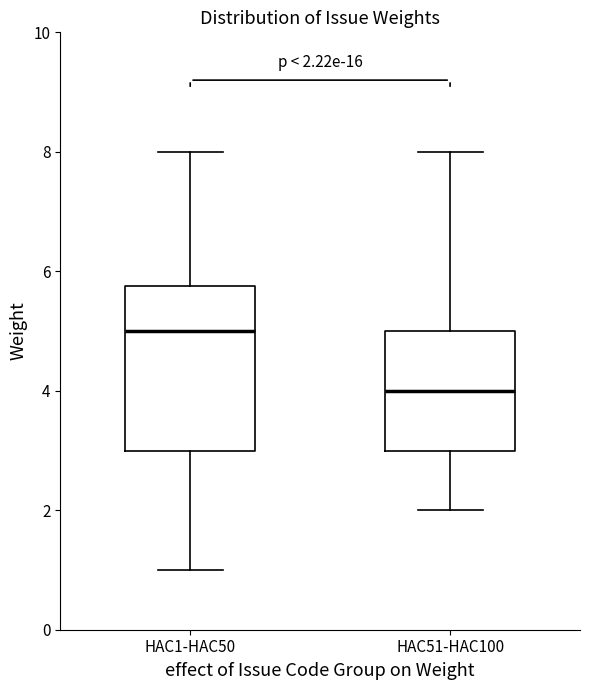

Which box's median line is the lowest?

HAC51-HAC100